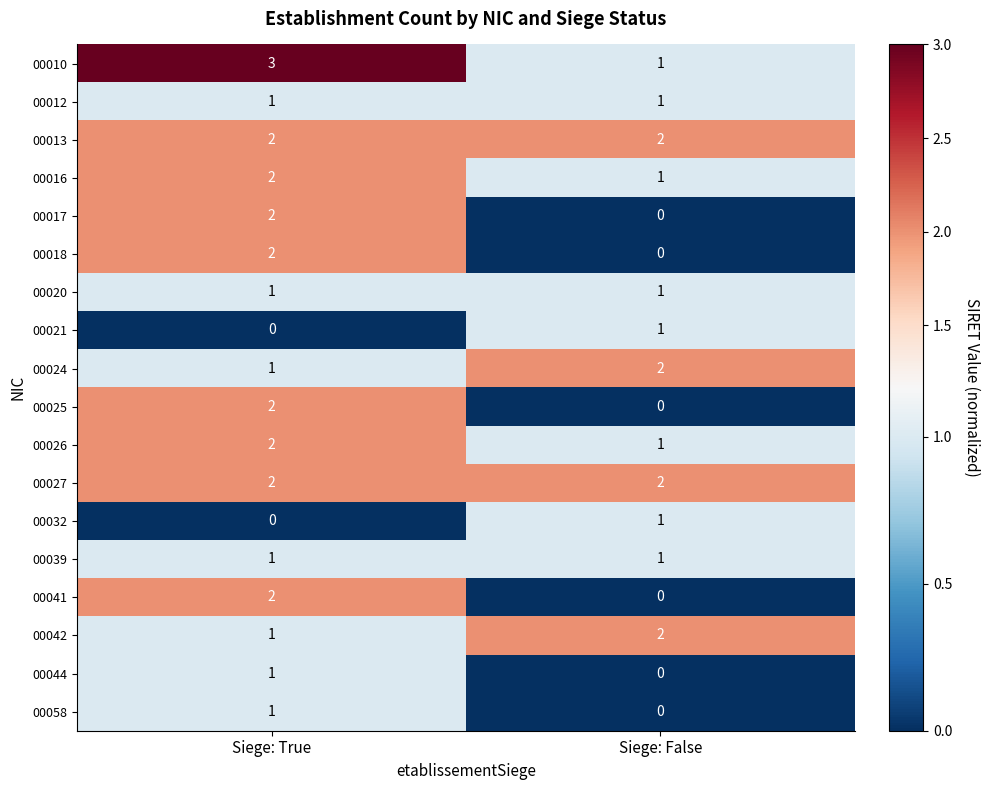

Is it true that 00039 equals 1 at Siege: False?

True